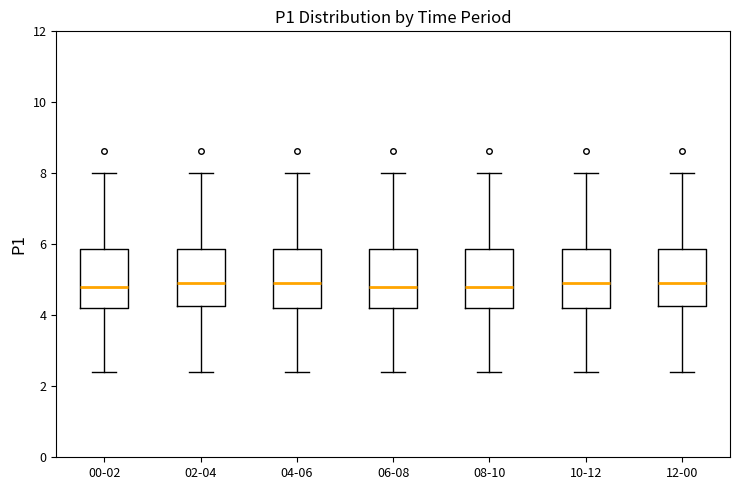

Reading left to right, read every box against the y-axis: the position of its median line, the range the box covers, and the ends of its whiskers. The values are not printed on the chart, so give them approximately, as read against the axis.

00-02: median 4.8, box 4.2 to 5.8, whiskers 2.4 to 8.0
02-04: median 5.0, box 4.2 to 5.8, whiskers 2.4 to 8.0
04-06: median 5.0, box 4.2 to 5.8, whiskers 2.4 to 8.0
06-08: median 4.8, box 4.2 to 5.8, whiskers 2.4 to 8.0
08-10: median 4.8, box 4.2 to 5.8, whiskers 2.4 to 8.0
10-12: median 5.0, box 4.2 to 5.8, whiskers 2.4 to 8.0
12-00: median 5.0, box 4.2 to 5.8, whiskers 2.4 to 8.0